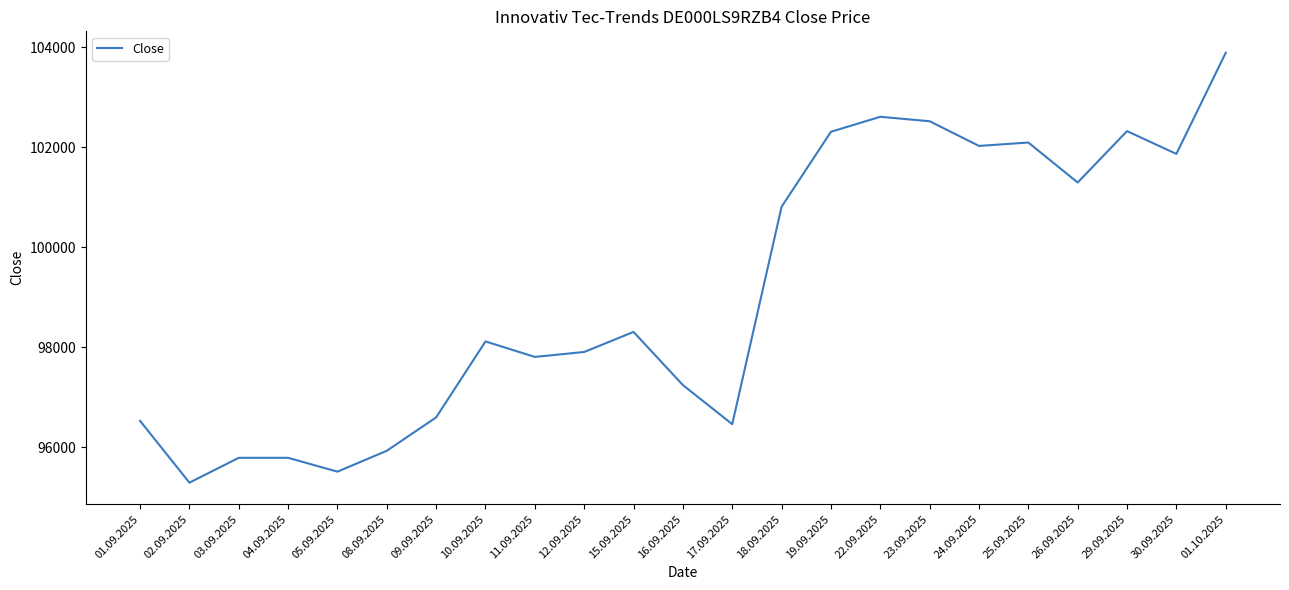

What is the approximate value at 26.09.2025, to the nearest 10?

101300